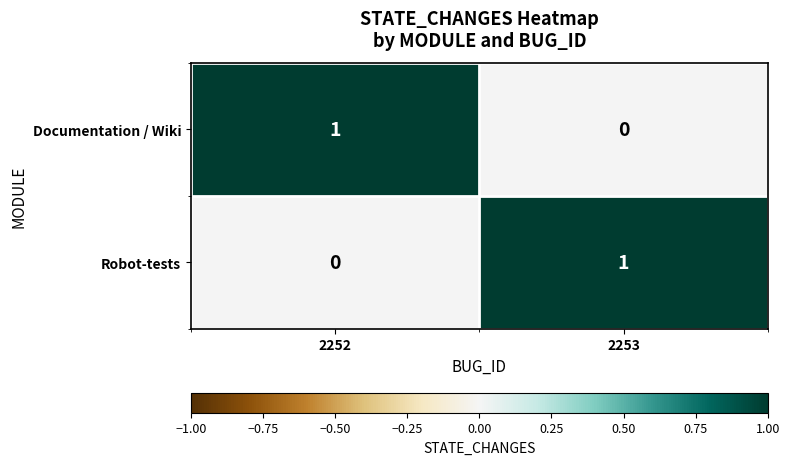

What is the total value across all series at 2252?

1